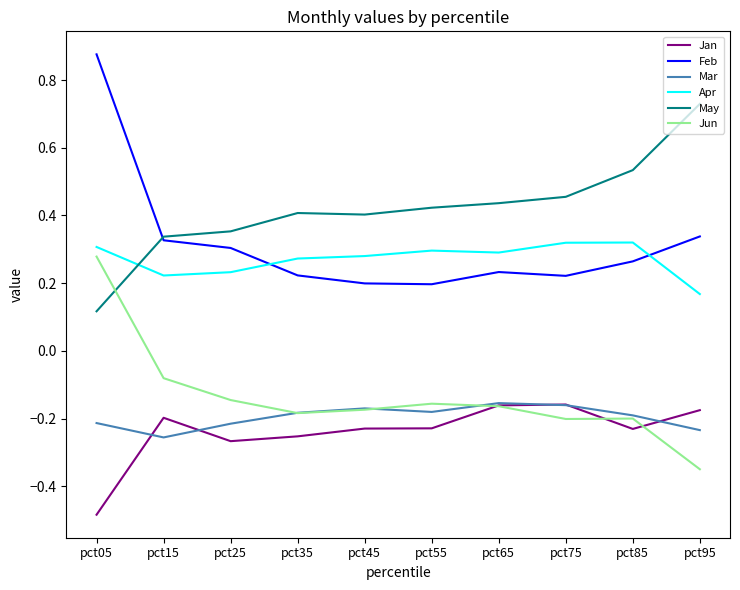

What is the spread (max minus min) of values at pct15?

0.6